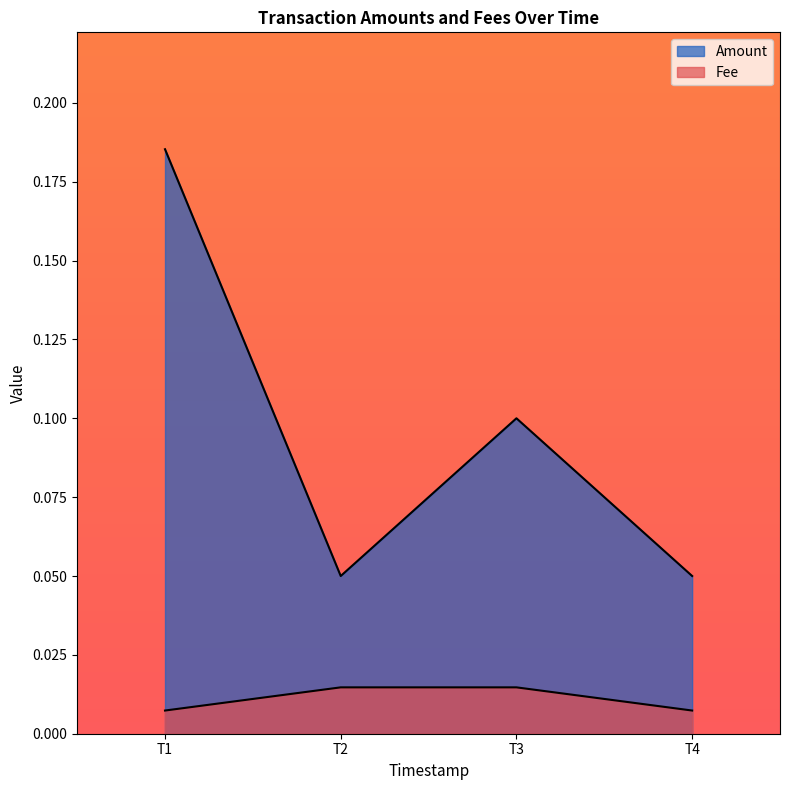

Count the Amount values in the range 0 to 1.

4